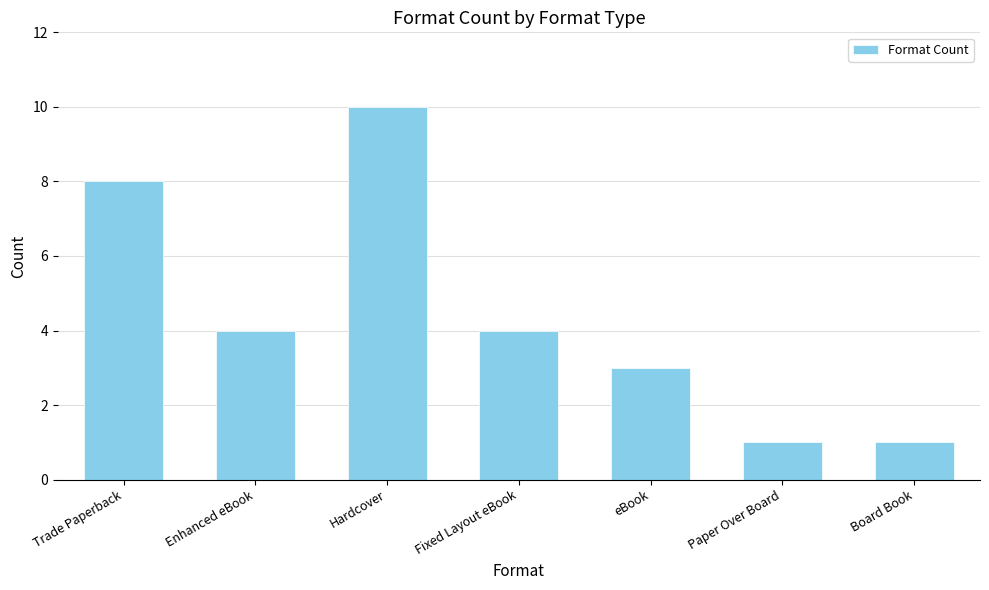

The chart shows a value of 3 at Hardcover. True or false?

False